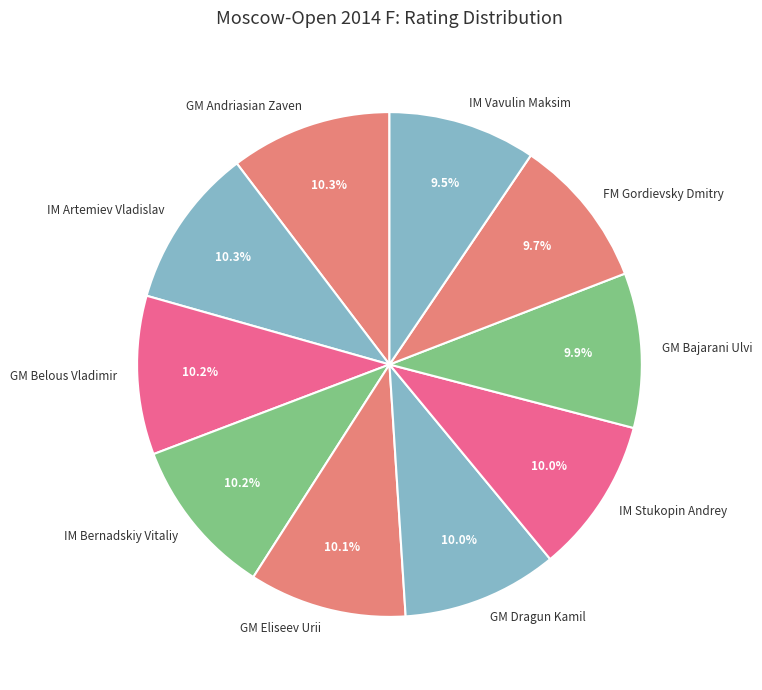

Is there any slice that represents more than half of the pie?

No